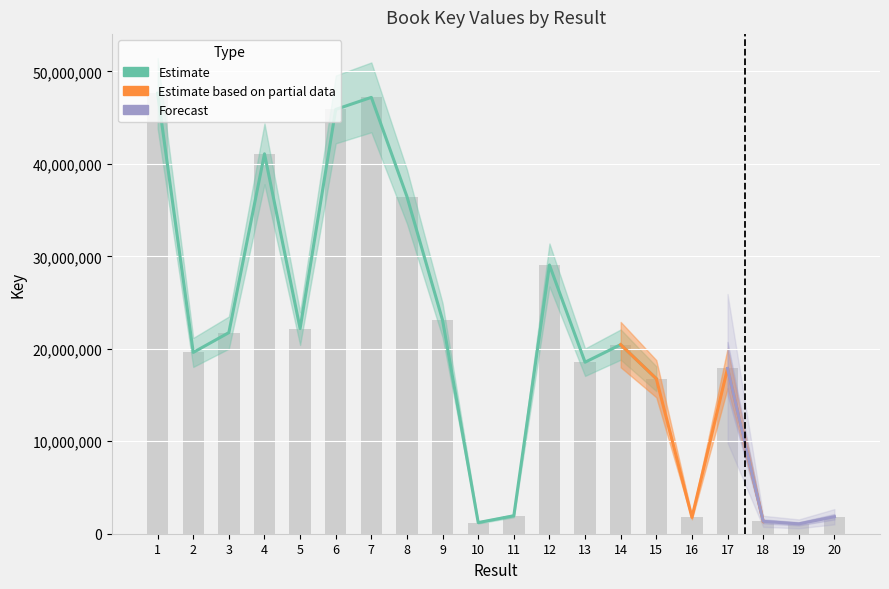

What is the value of the 6th bar from the left?

45885615